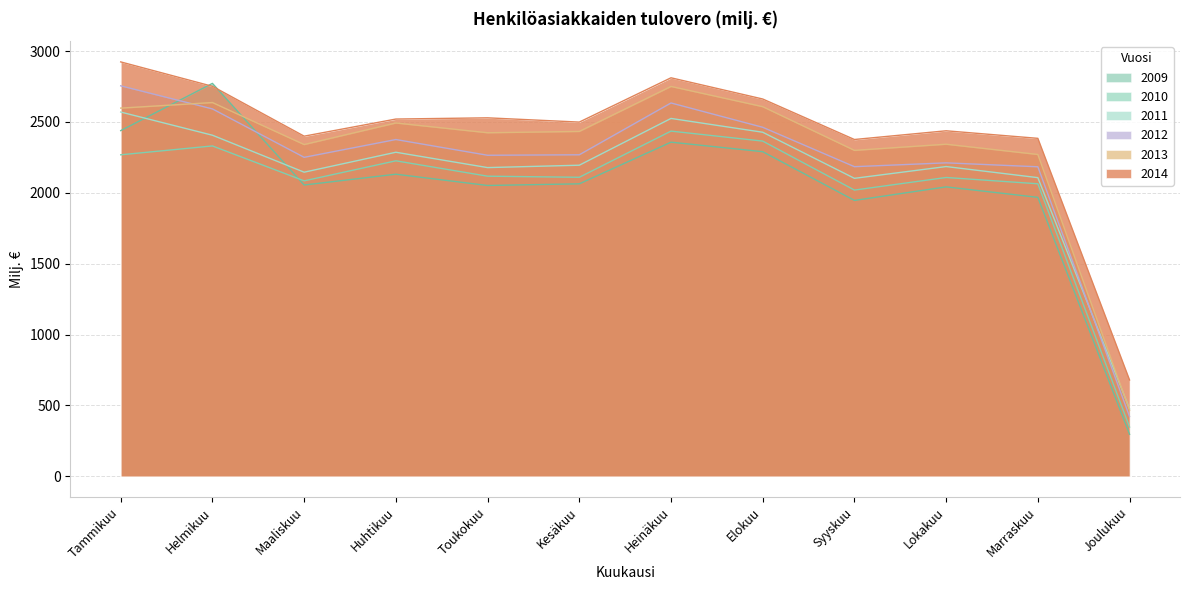

What is the minimum value for 2012?

421.9